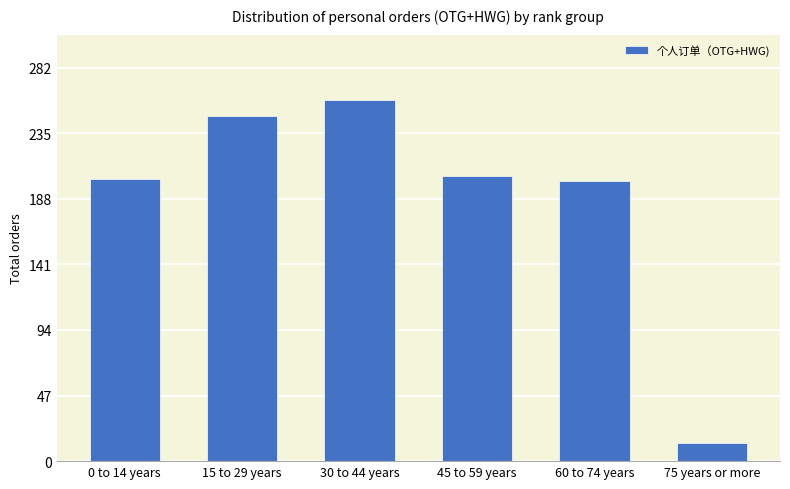

How many categories are shown in the chart?

6